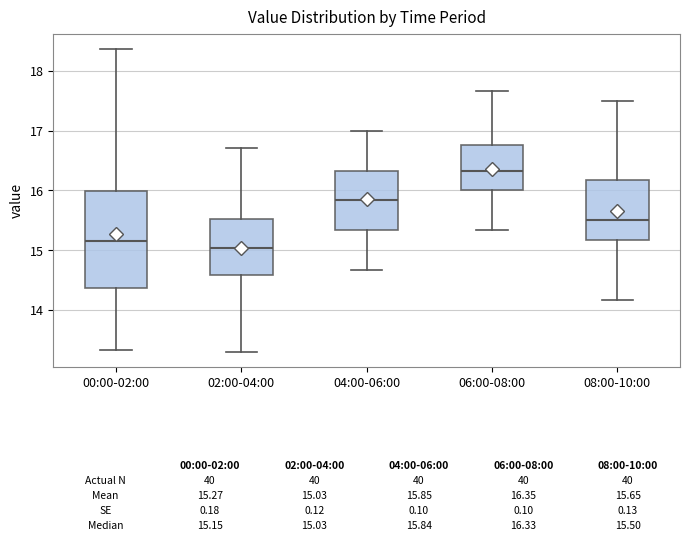

Comparing the boxes themselves (not the whiskers), which one is the tallest?

00:00-02:00